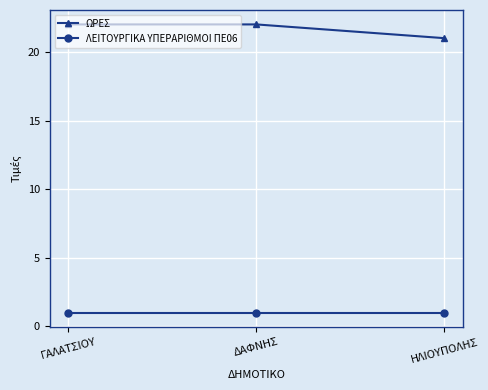

At ΓΑΛΑΤΣΙΟΥ, list the series in order from largest to smallest.

ΩΡΕΣ, ΛΕΙΤΟΥΡΓΙΚΑ ΥΠΕΡΑΡΙΘΜΟΙ ΠΕ06